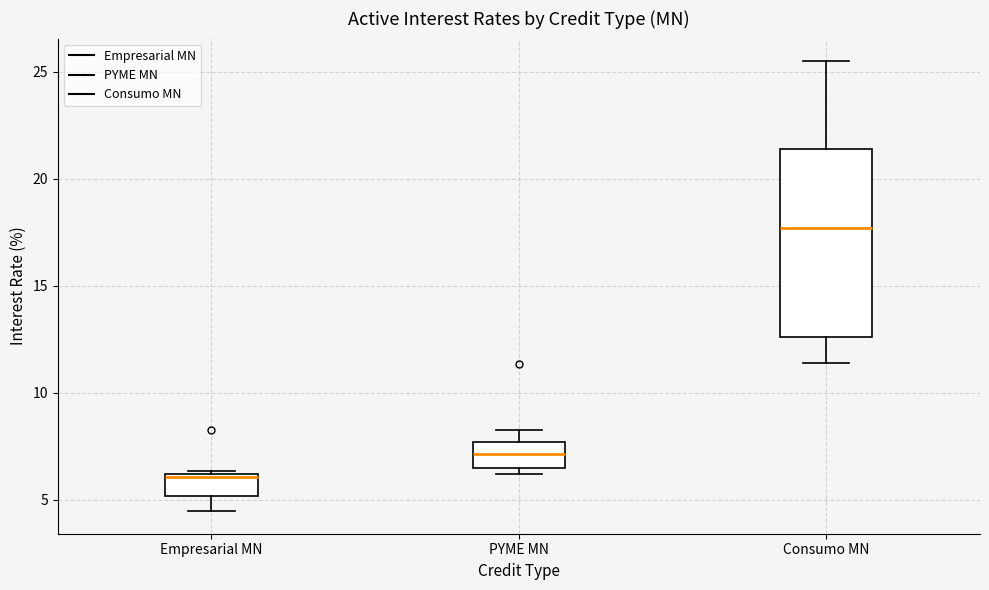

Comparing the boxes themselves (not the whiskers), which one is the tallest?

Consumo MN